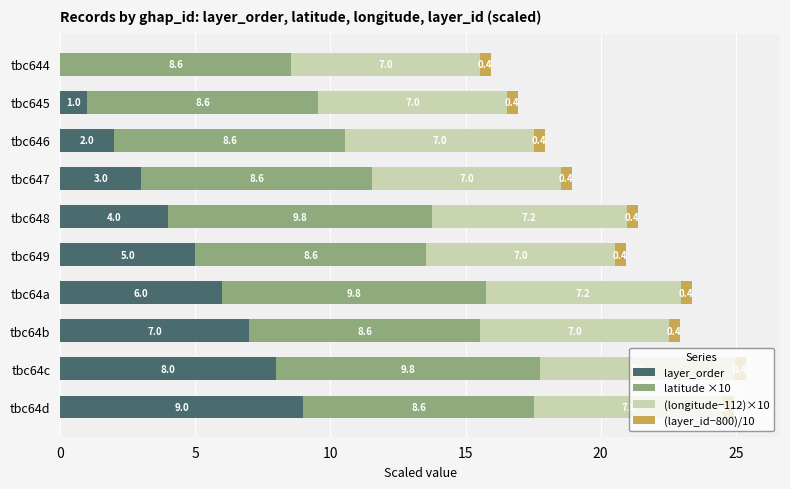

What is the sum of the layer_order values at tbc64a and tbc647?

9.0